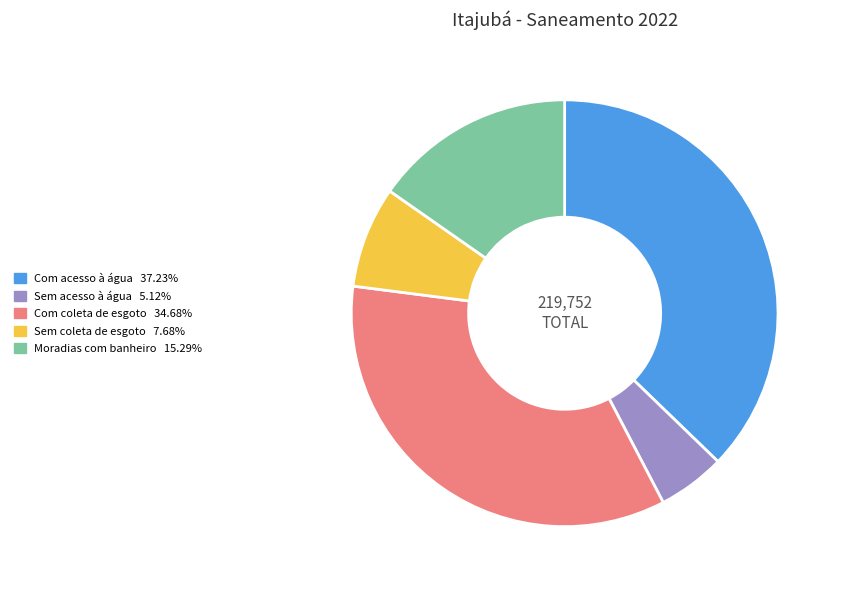

Does any single category account for the majority?

No